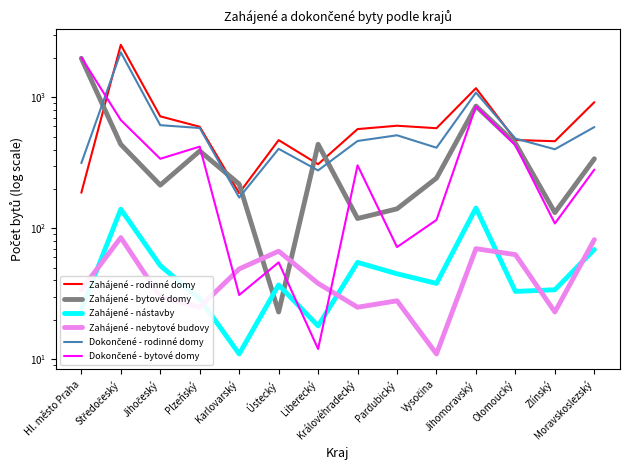

True or false: Zahájené - rodinné domy and Dokončené - rodinné domy cross at least once.

True